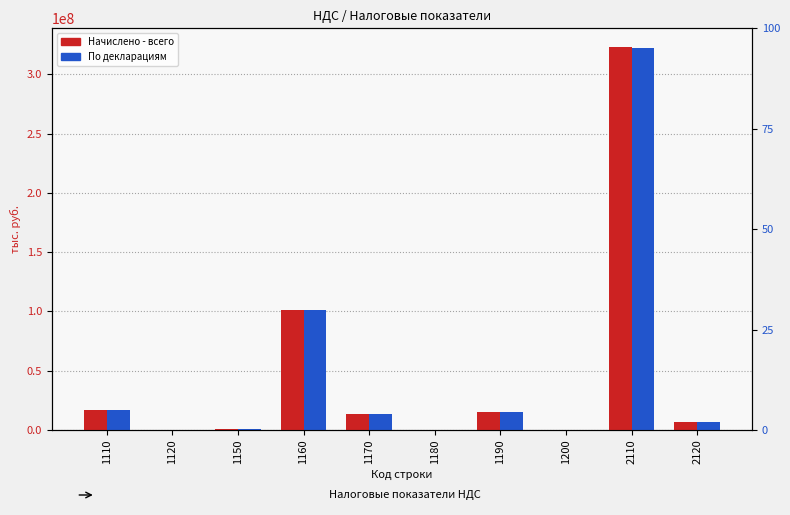

What is the highest value of the Начислено - всего series?

322623429